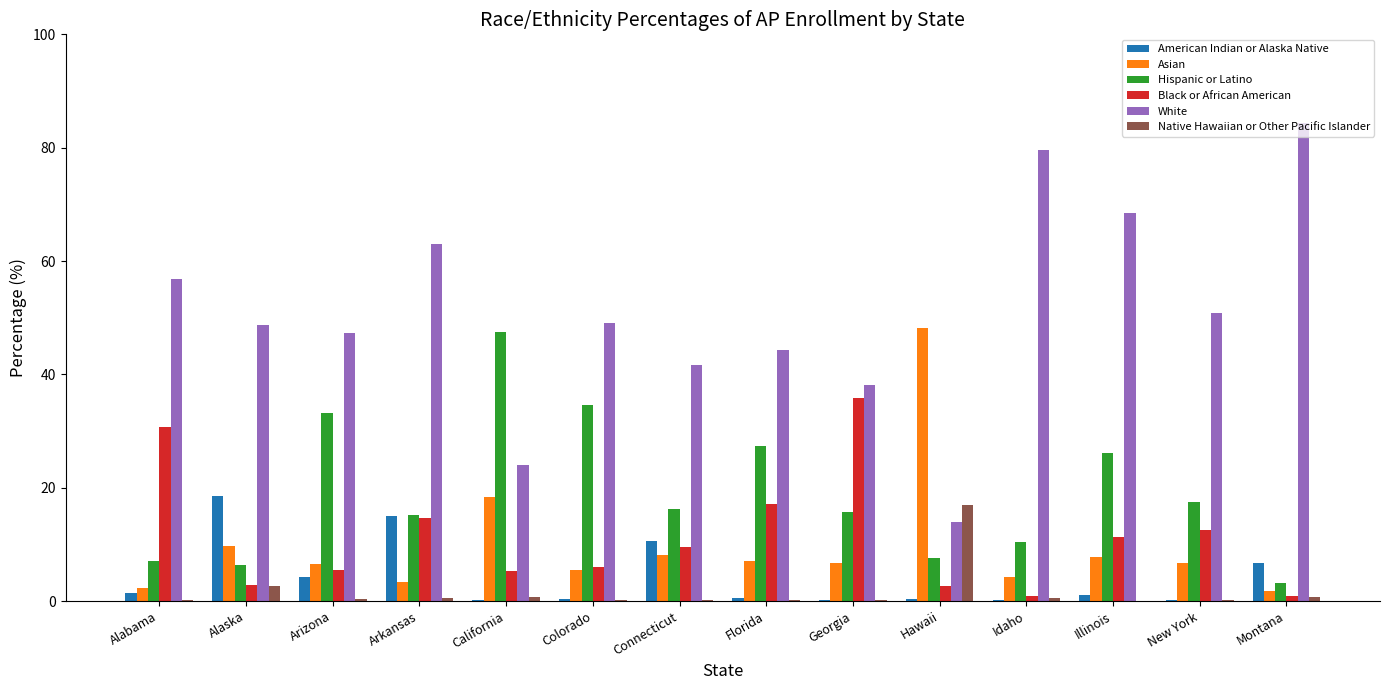

Are the bars horizontal?

No